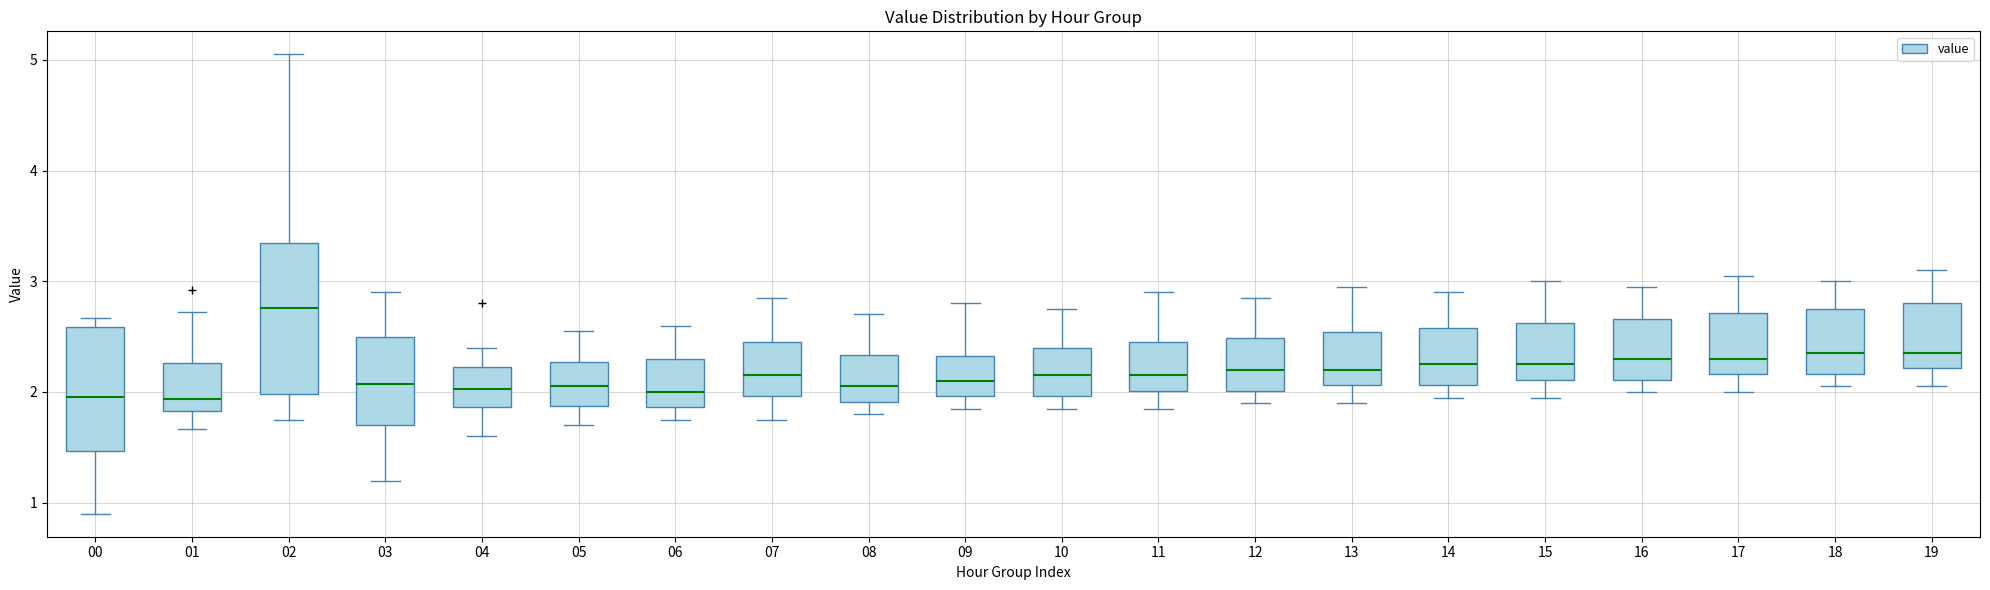

Reading left to right, read every box against the y-axis: the position of its median line, the range the box covers, and the ends of its whiskers. The values are not printed on the chart, so give them approximately, as read against the axis.

00: median 2.0, box 1.5 to 2.6, whiskers 0.9 to 2.7
01: median 1.9, box 1.8 to 2.3, whiskers 1.7 to 2.7
02: median 2.8, box 2.0 to 3.3, whiskers 1.8 to 5.1
03: median 2.1, box 1.7 to 2.5, whiskers 1.2 to 2.9
04: median 2.0, box 1.9 to 2.2, whiskers 1.6 to 2.4
05: median 2.1, box 1.9 to 2.3, whiskers 1.7 to 2.6
06: median 2.0, box 1.9 to 2.3, whiskers 1.8 to 2.6
07: median 2.2, box 2.0 to 2.5, whiskers 1.8 to 2.9
08: median 2.1, box 1.9 to 2.3, whiskers 1.8 to 2.7
09: median 2.1, box 2.0 to 2.3, whiskers 1.9 to 2.8
10: median 2.2, box 2.0 to 2.4, whiskers 1.9 to 2.8
11: median 2.2, box 2.0 to 2.5, whiskers 1.9 to 2.9
12: median 2.2, box 2.0 to 2.5, whiskers 1.9 to 2.9
13: median 2.2, box 2.1 to 2.5, whiskers 1.9 to 3.0
14: median 2.3, box 2.1 to 2.6, whiskers 2.0 to 2.9
15: median 2.3, box 2.1 to 2.6, whiskers 2.0 to 3.0
16: median 2.3, box 2.1 to 2.7, whiskers 2.0 to 3.0
17: median 2.3, box 2.2 to 2.7, whiskers 2.0 to 3.1
18: median 2.4, box 2.2 to 2.8, whiskers 2.1 to 3.0
19: median 2.4, box 2.2 to 2.8, whiskers 2.1 to 3.1